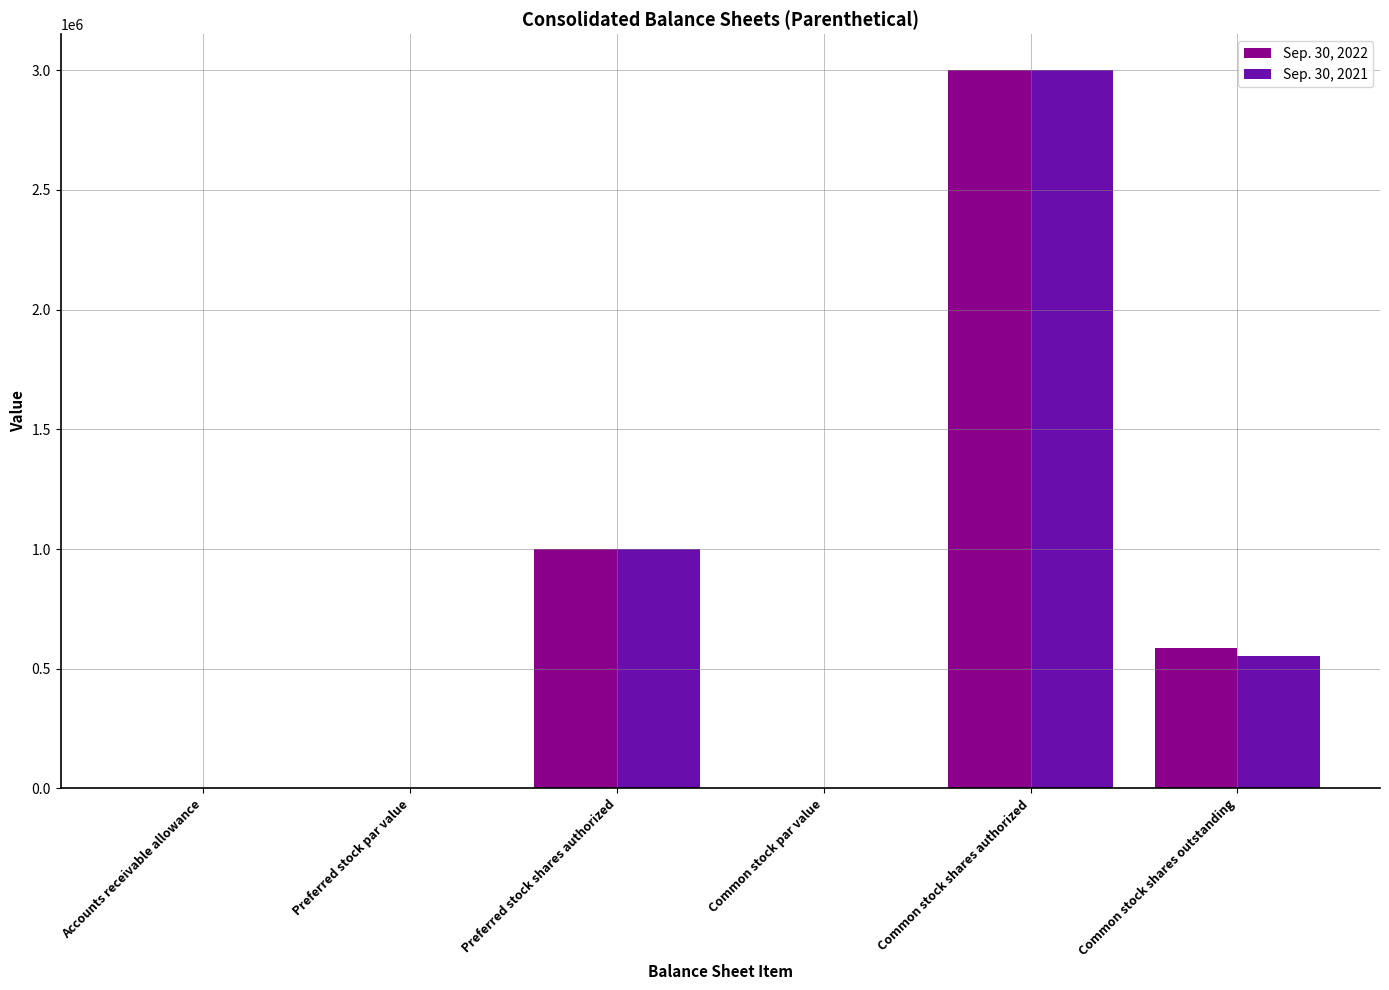

Where does the Sep. 30, 2021 series first go above 551369?

Preferred stock shares authorized